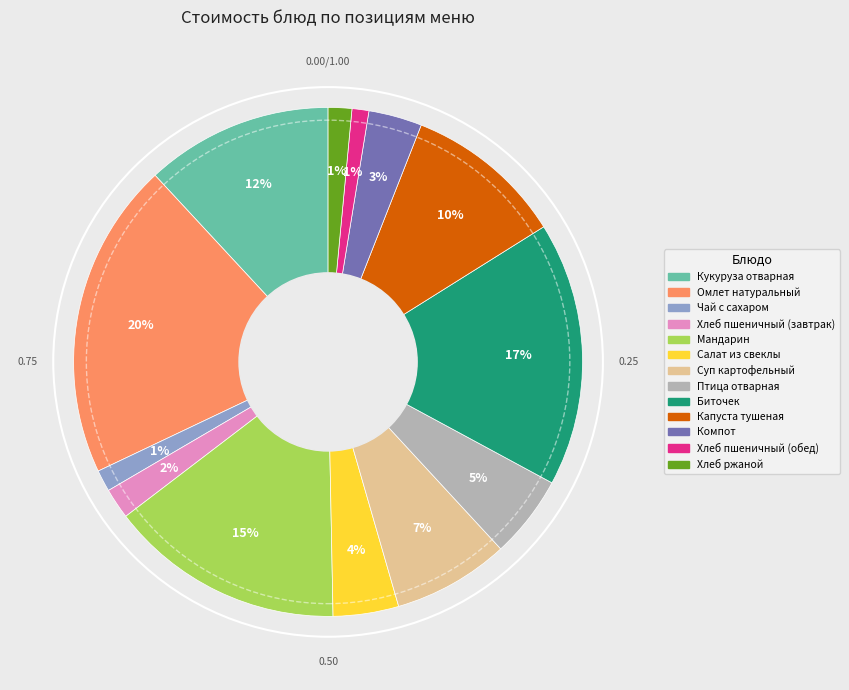

How many slices are in this pie chart?

13